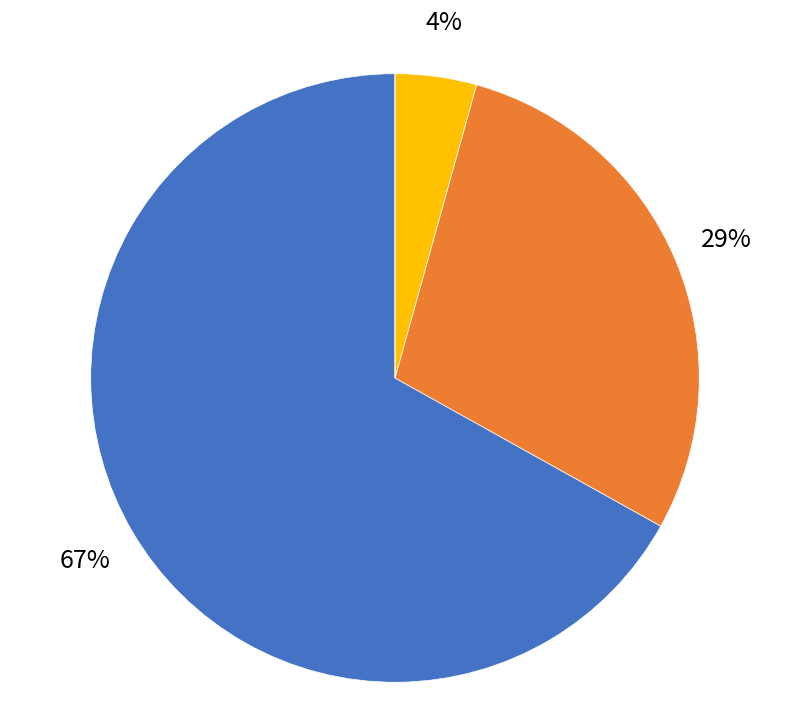

What percentage is the 公共假日 slice, to the nearest percent?

4%